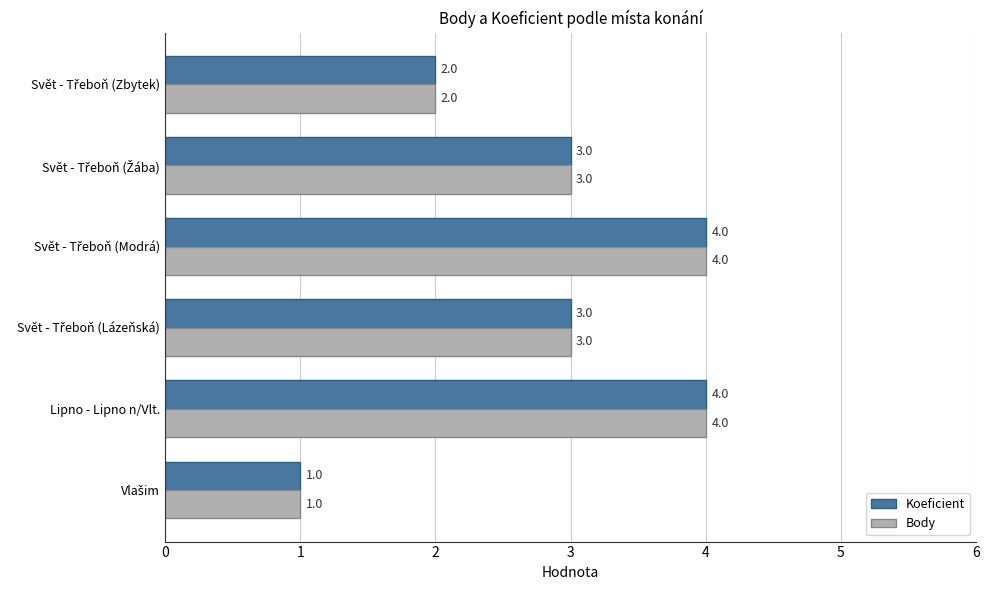

How many Body values are between 2 and 4?

5